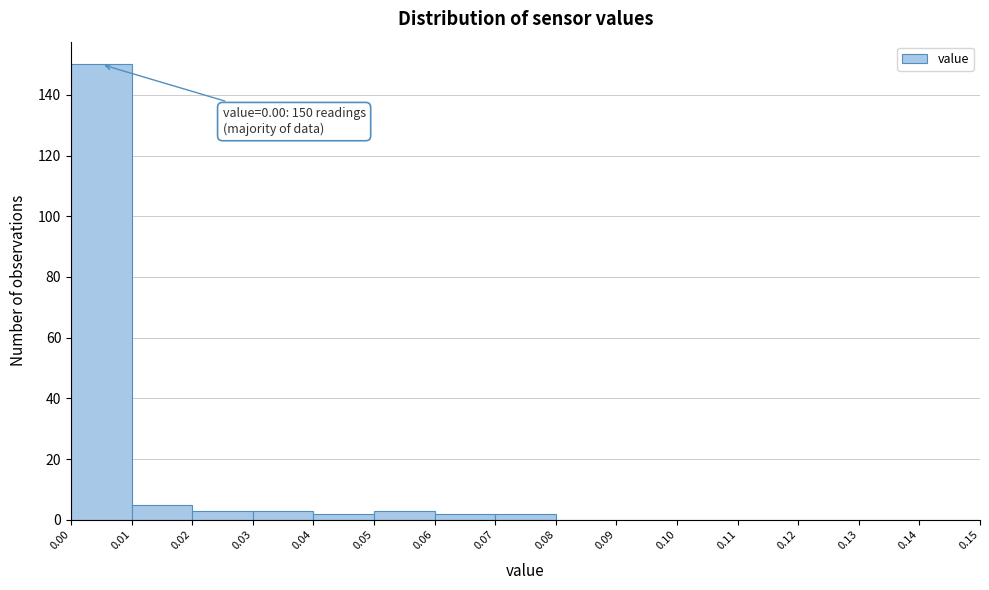

Which range on the x-axis has the tallest bar?

0.00 to 0.01